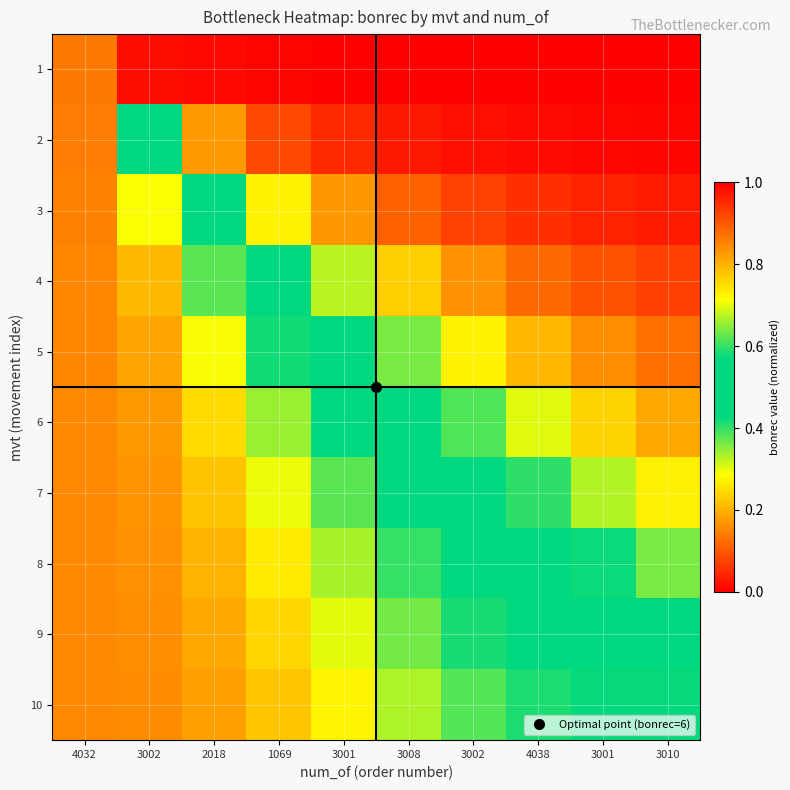

Between 1069 and 3002, which is larger?

1069